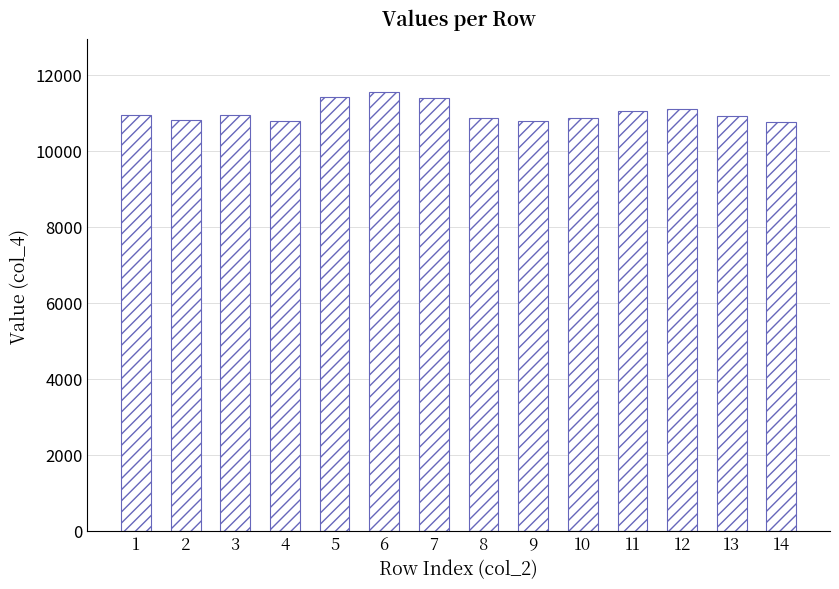

What is the maximum value shown in the chart?

11545